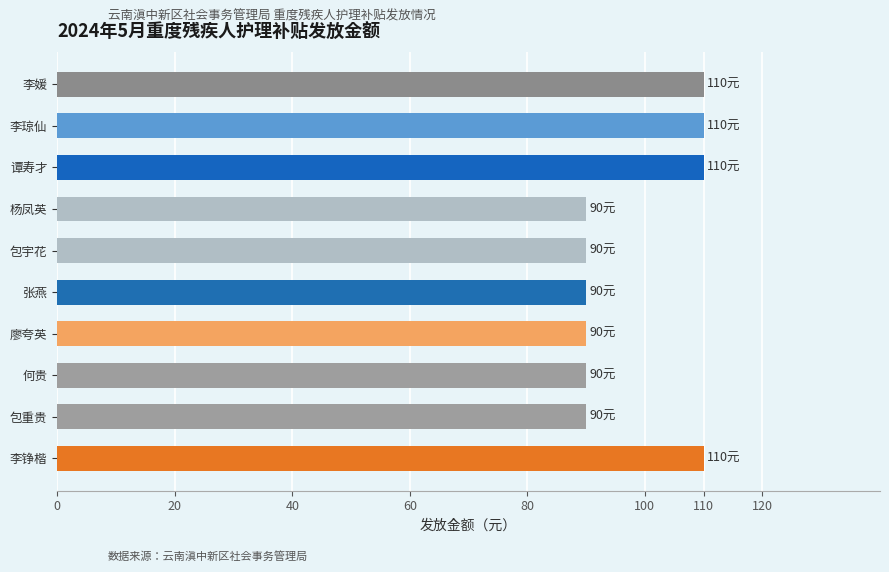

What is the sum of the values at 李铮楷 and 谭寿才?

220